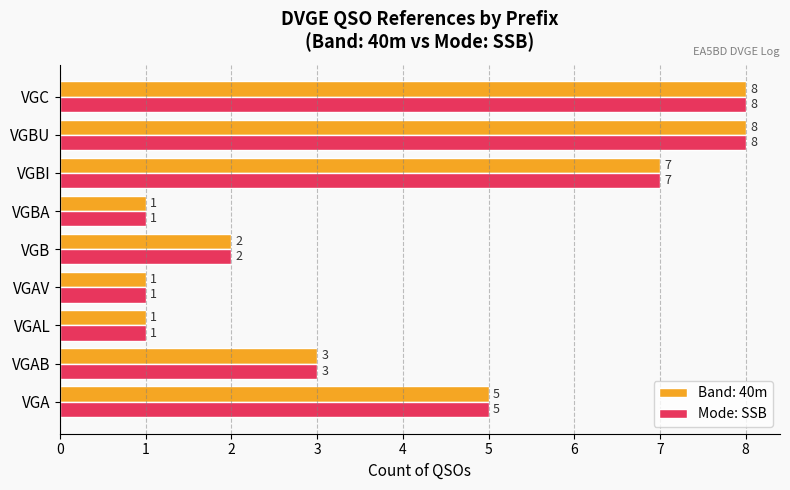

Is it true that Mode: SSB equals 2 at VGB?

True